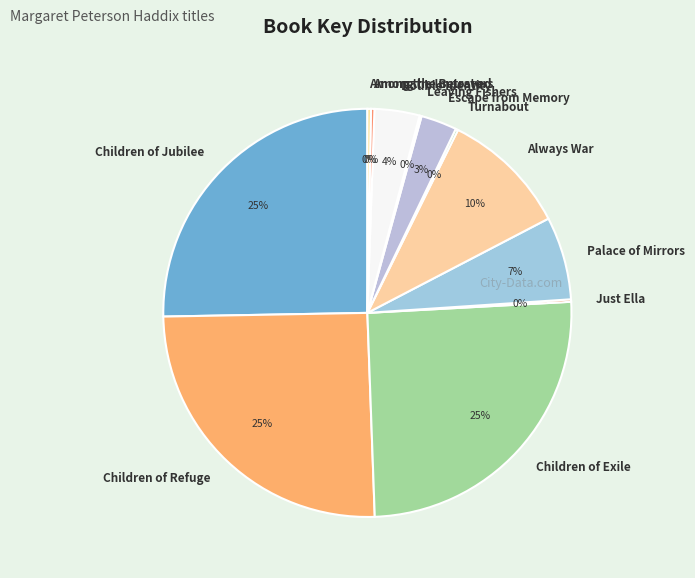

Combined, do Always War and Escape from Memory account for over 50%?

No